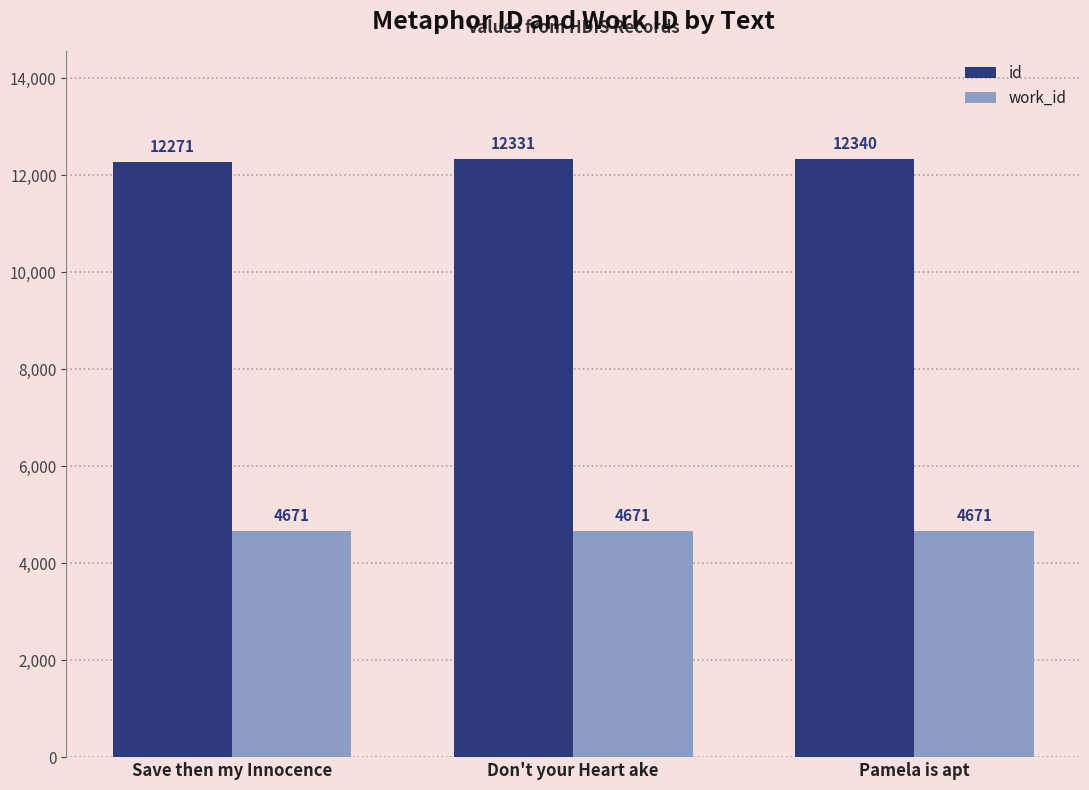

The value of work_id at Don't your Heart ake is 6293. True or false?

False